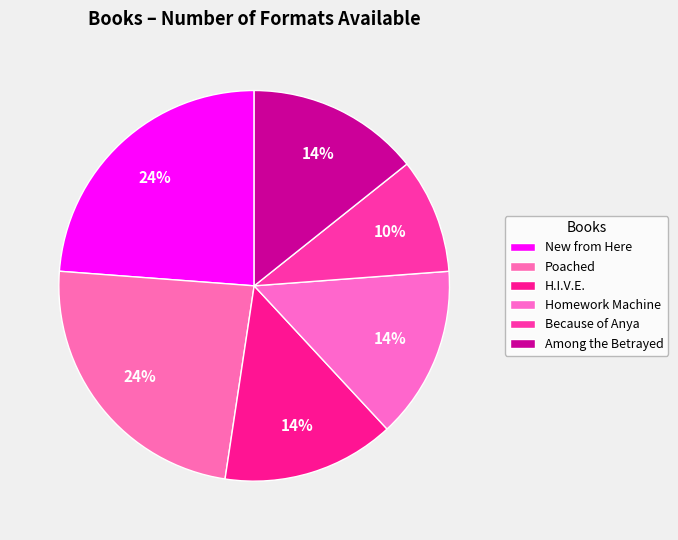

How many segments does this pie chart have?

6